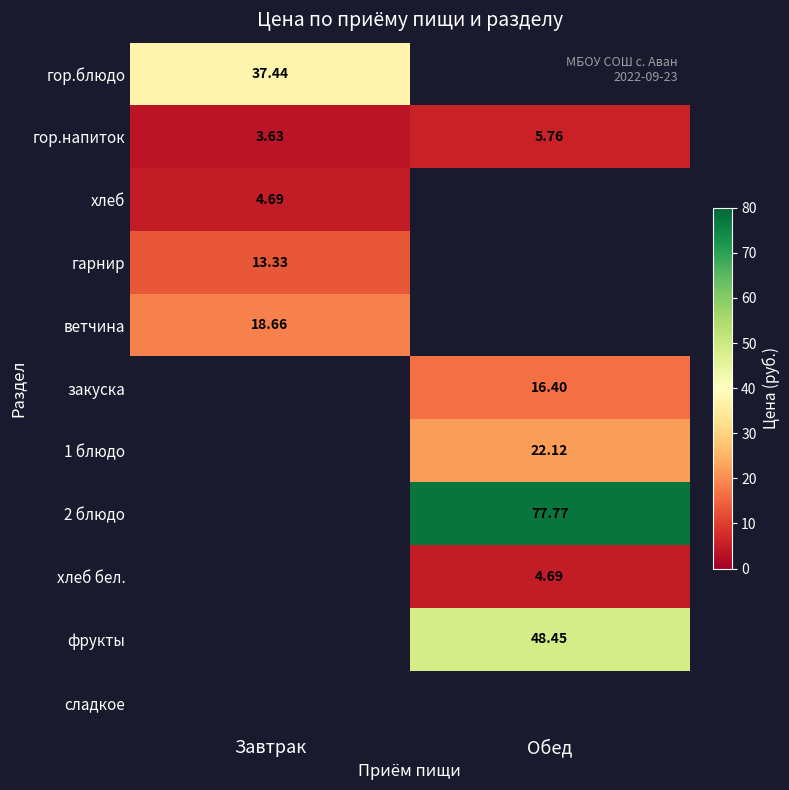

At which label does хлеб reach its minimum?

Завтрак